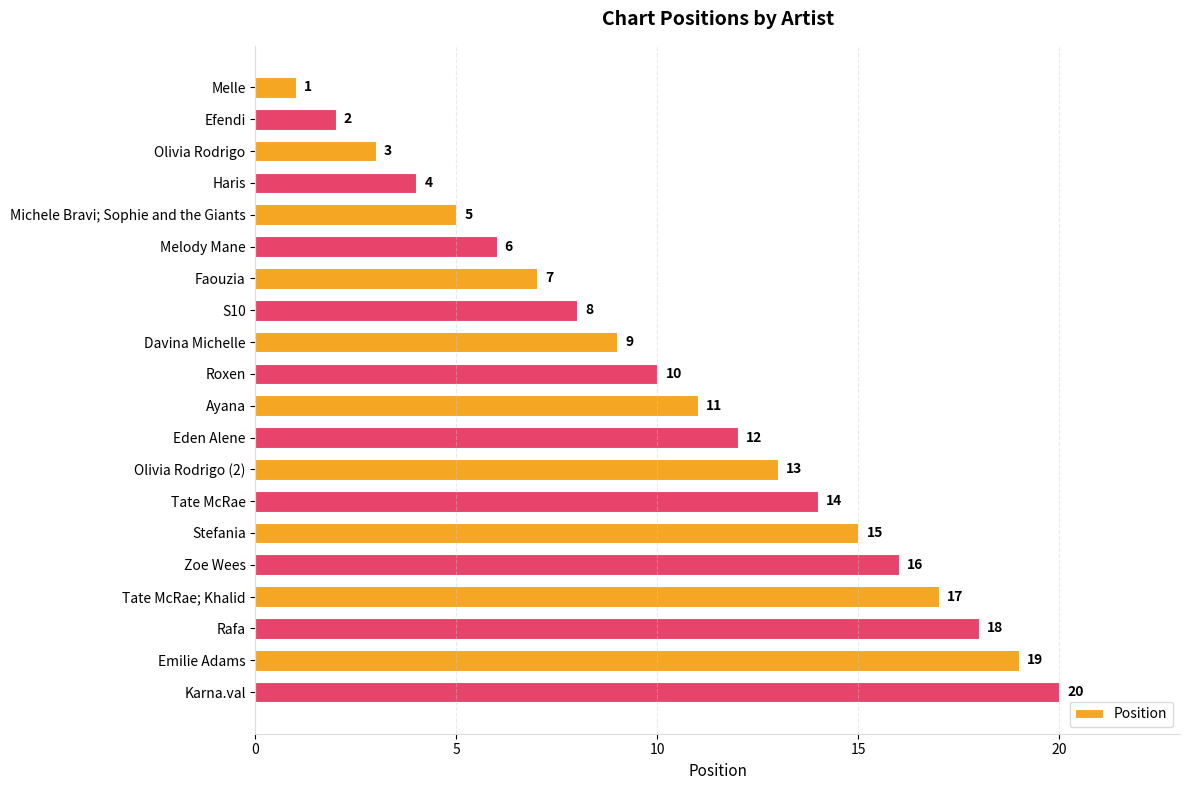

At which category does the chart reach its peak across all series?

Karna.val